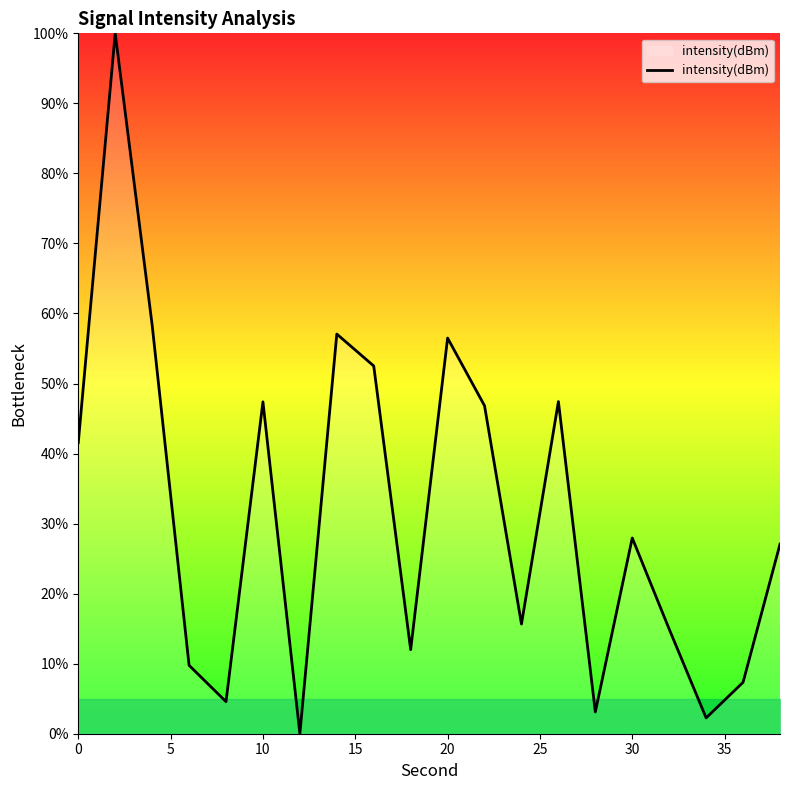

Reading left to right, extract all data points from this chart.

41.6	100.0	58.4	9.8	4.6	47.4	0.0	57.1	52.5	12.0	56.5	46.8	15.7	47.4	3.1	27.9	14.9	2.3	7.3	27.1